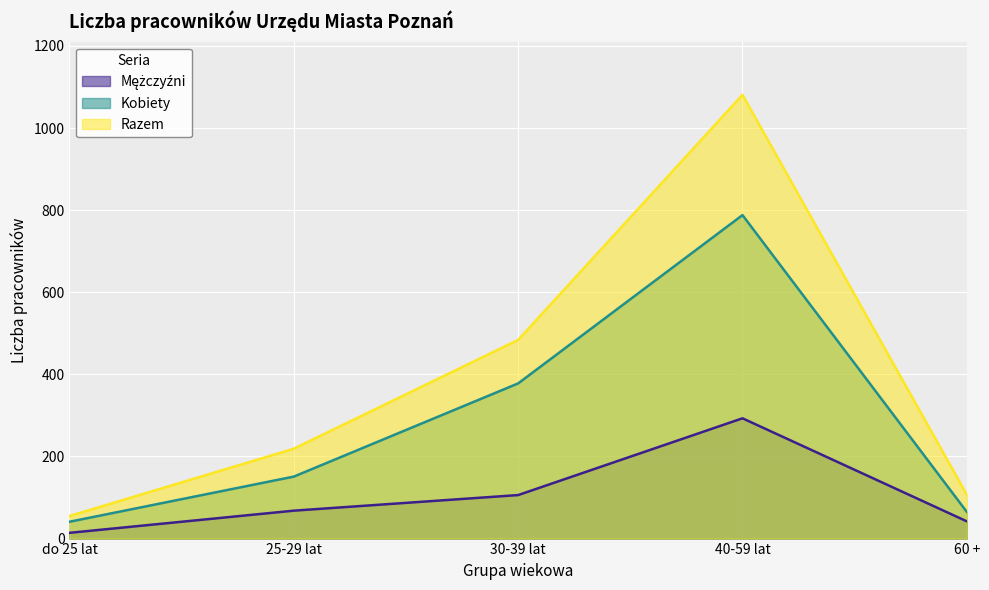

What position from the right is 25-29 lat?

4